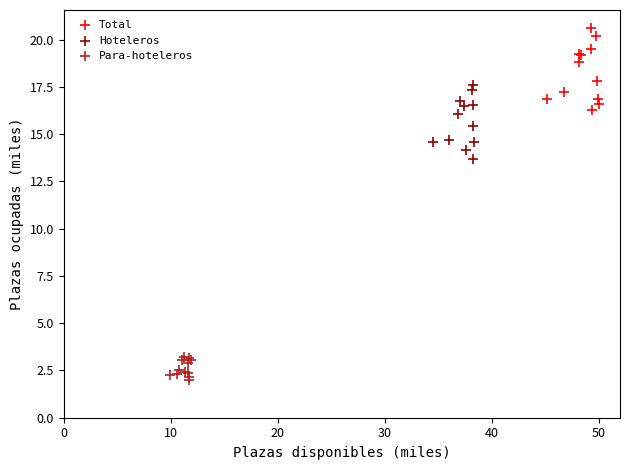

Which series reaches the maximum Y coordinate?

Total